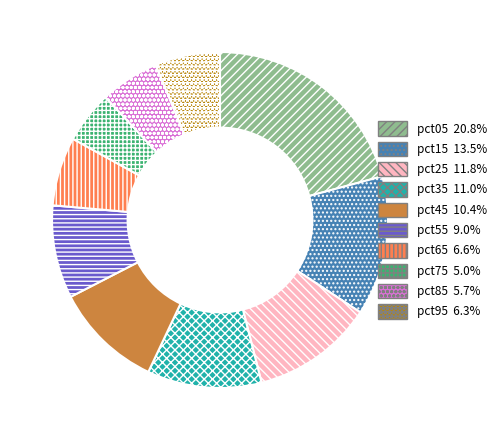

Is the sum of pct75 5.0% and pct05 20.8% greater than half?

No